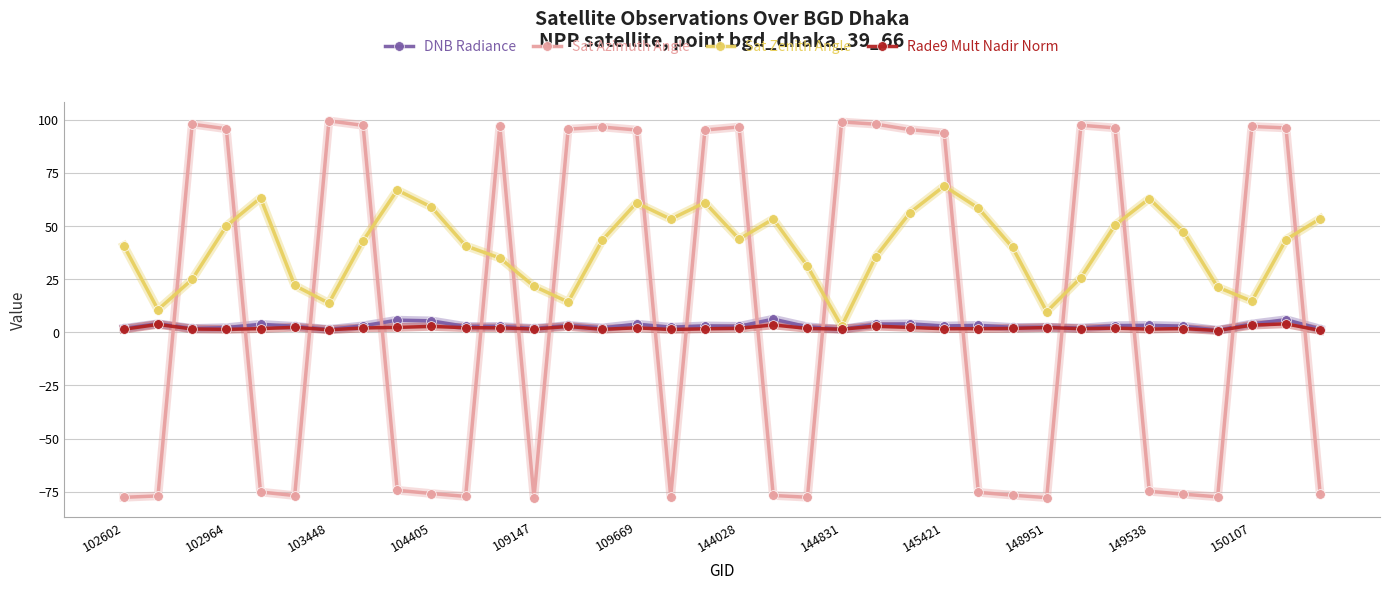

What is the minimum value for Sat Azimuth Angle?

-77.8